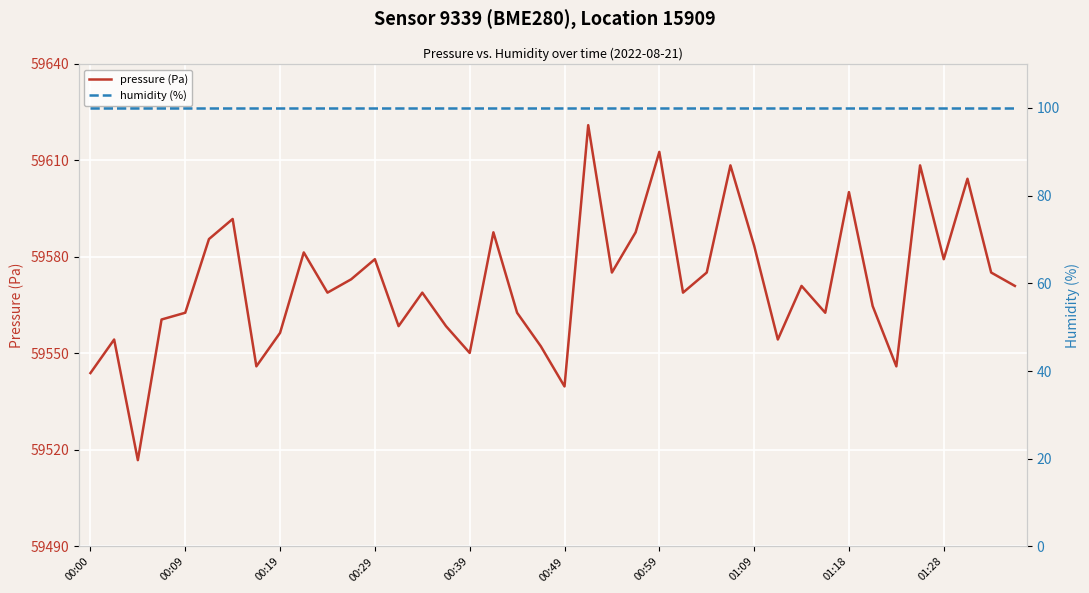

At which category does the chart reach its peak across all series?

21